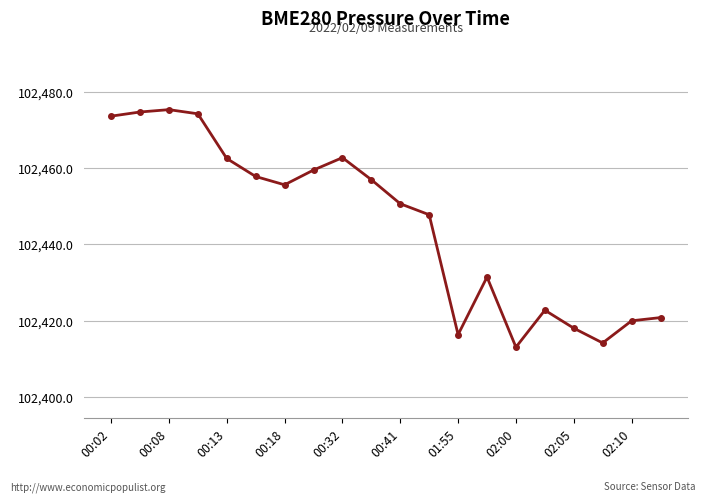

How many points are lower than both their immediate neighbors (excluding endpoints)?

4